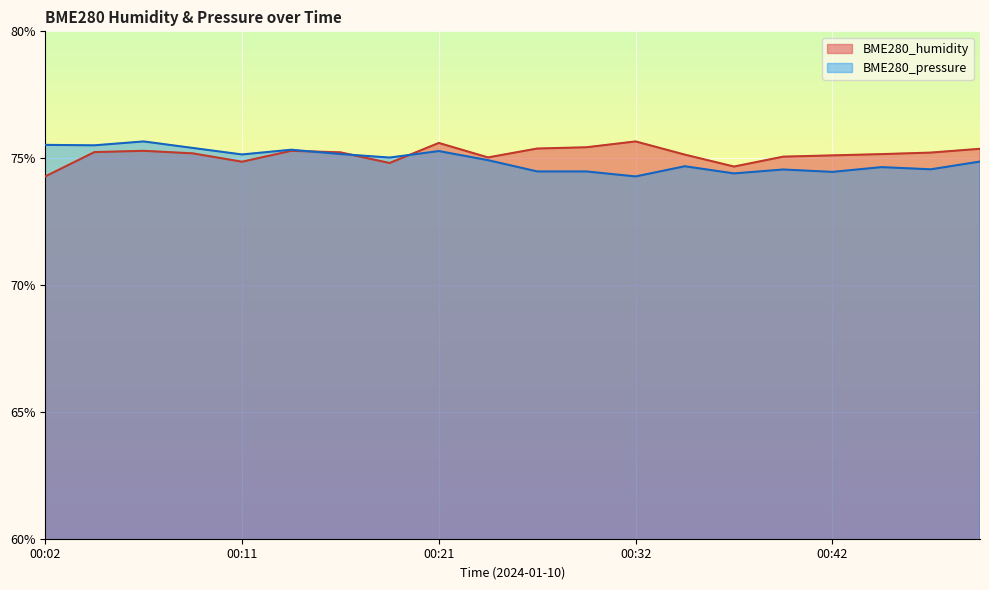

Which has a higher value, 00:19 or 00:37?

00:19